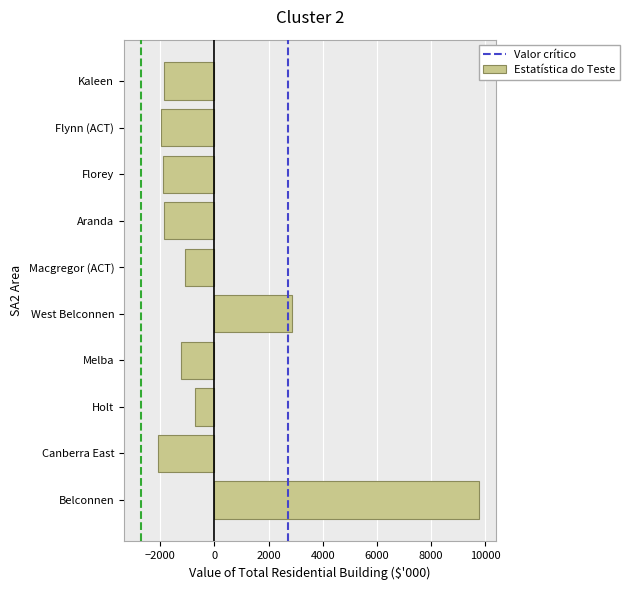

What is the difference between the values at Macgregor (ACT) and Aranda?

763.5